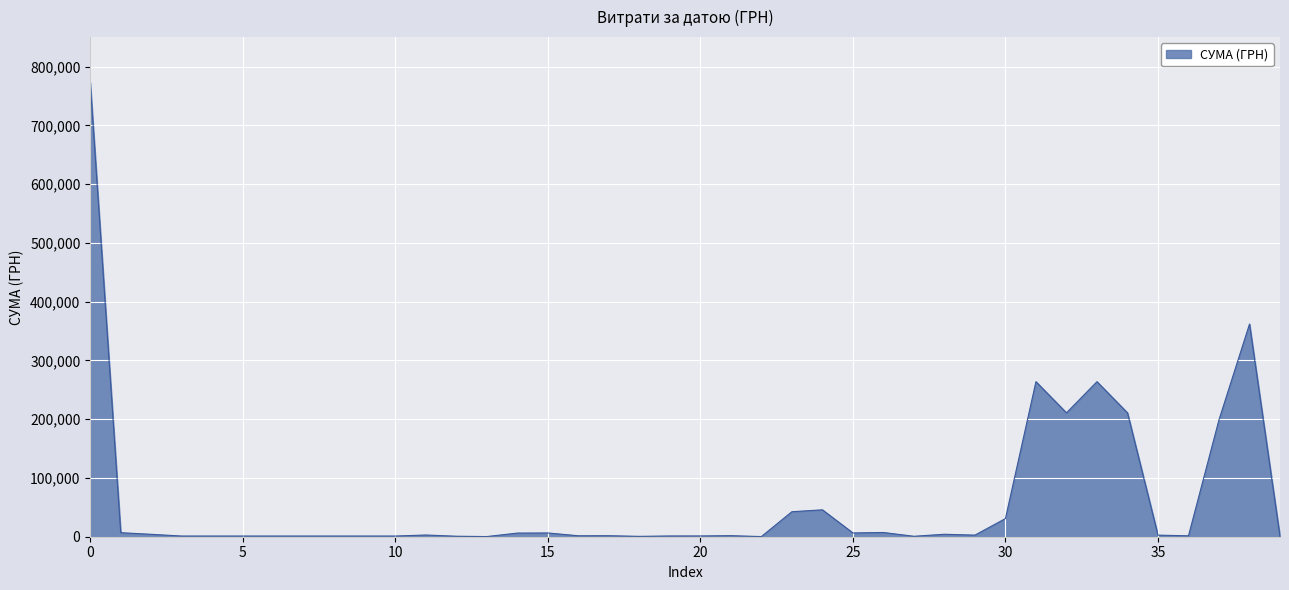

True or false: the data has more than 2 interior local peaks.

True